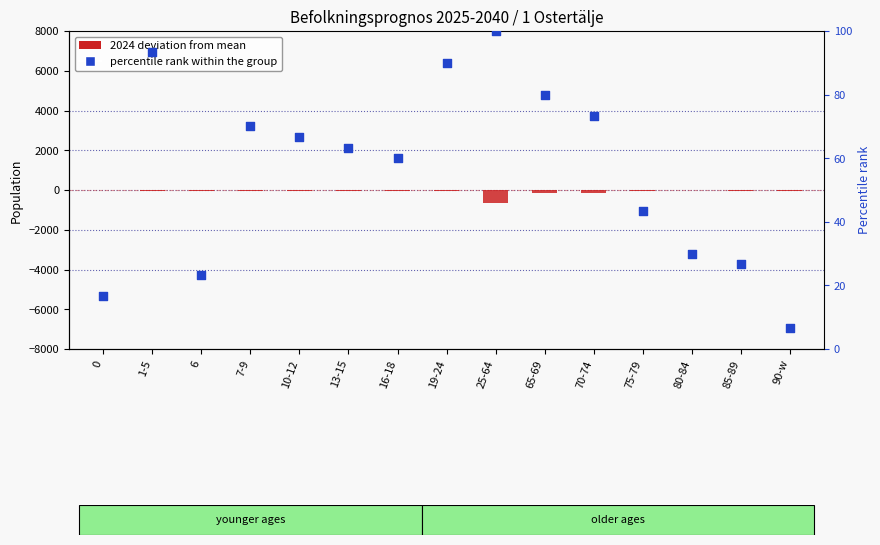

At how many categories does at least one series exceed -96?

15